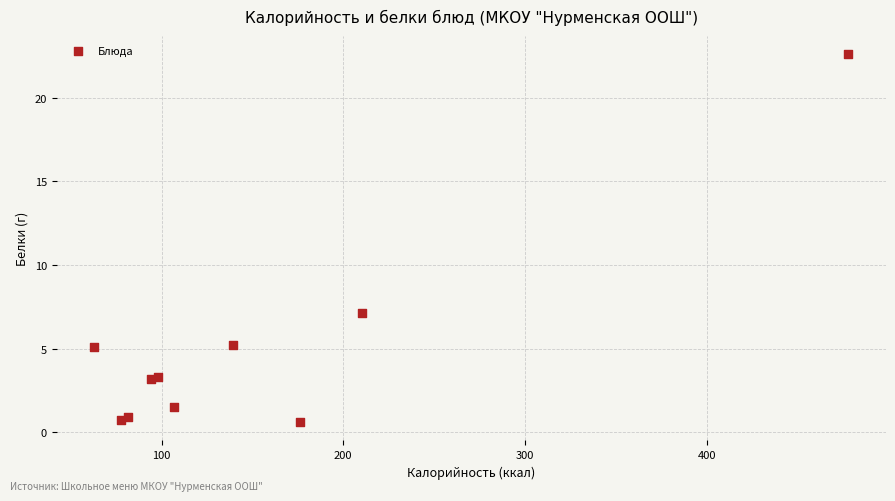

What Y value in the scatter plot is closest to 11?

7.1